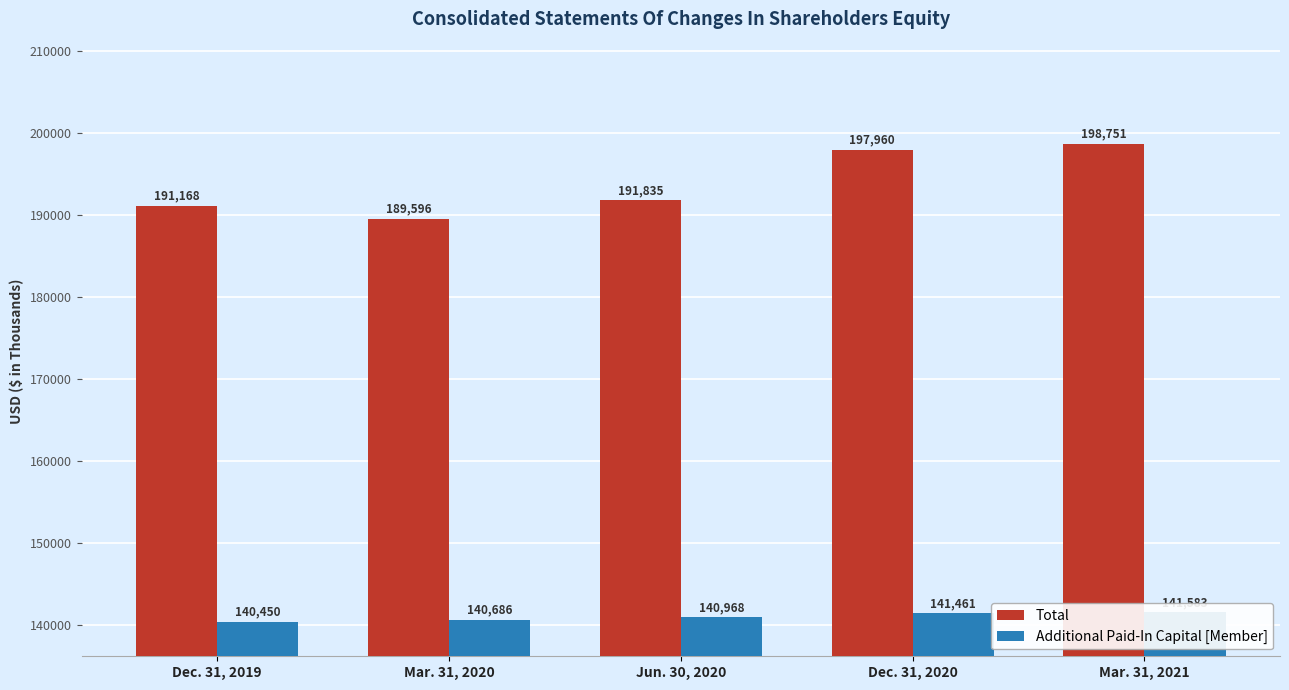

What position from the left is Mar. 31, 2021?

5